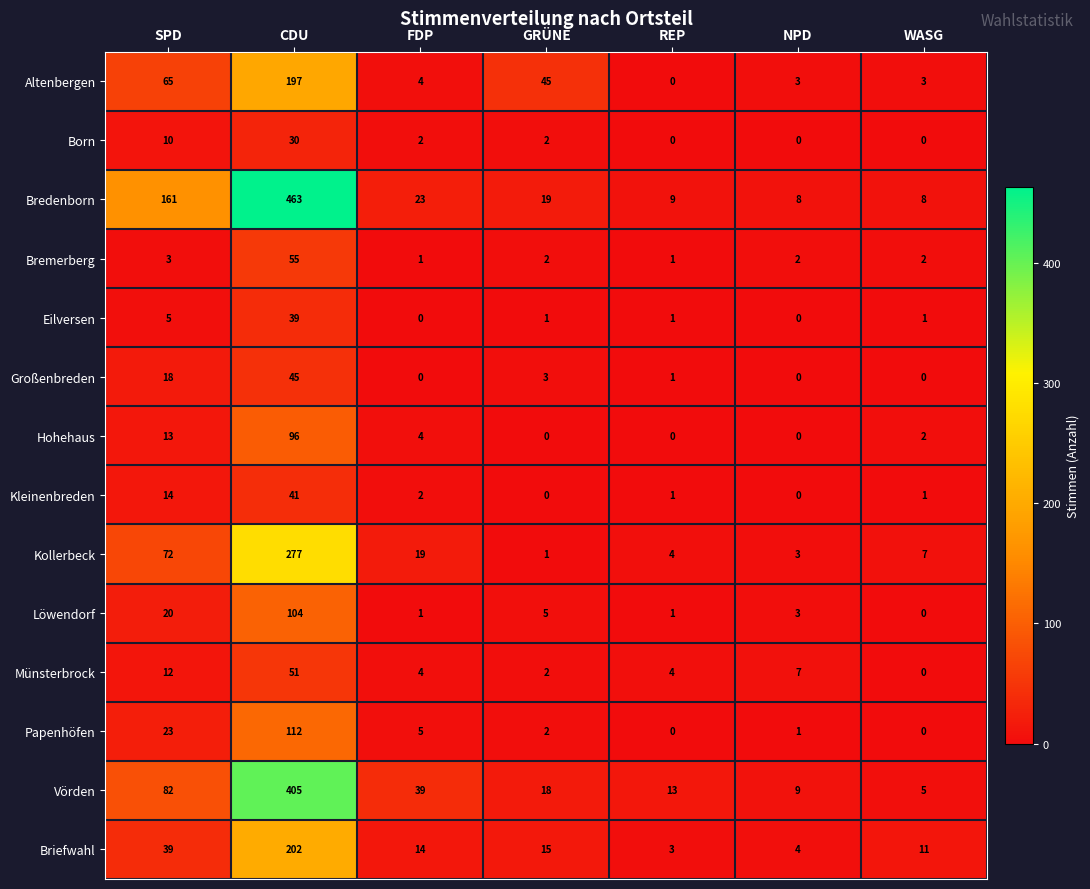

What is the difference between the maximum and minimum values in the Vörden series?

400